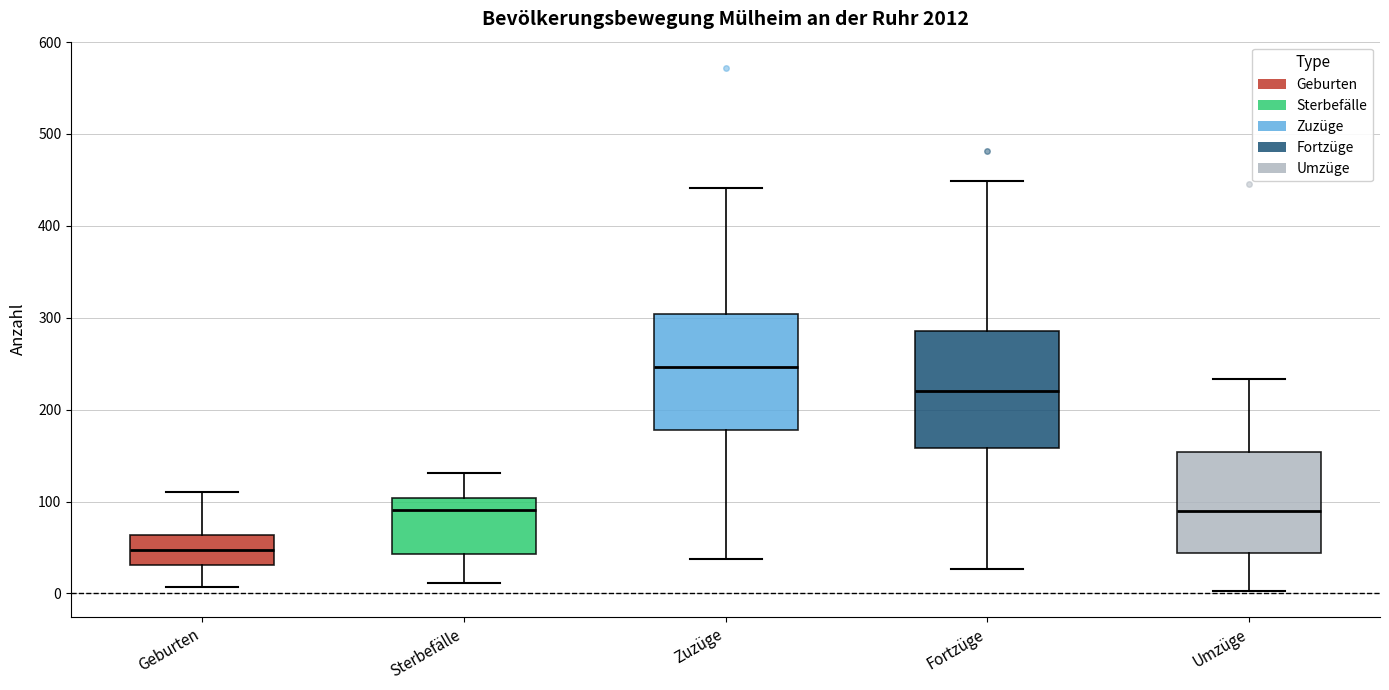

Where is the upper edge of the box for Geburten on the y-axis? The values are not printed on the chart, so give them approximately, as read against the axis.

60